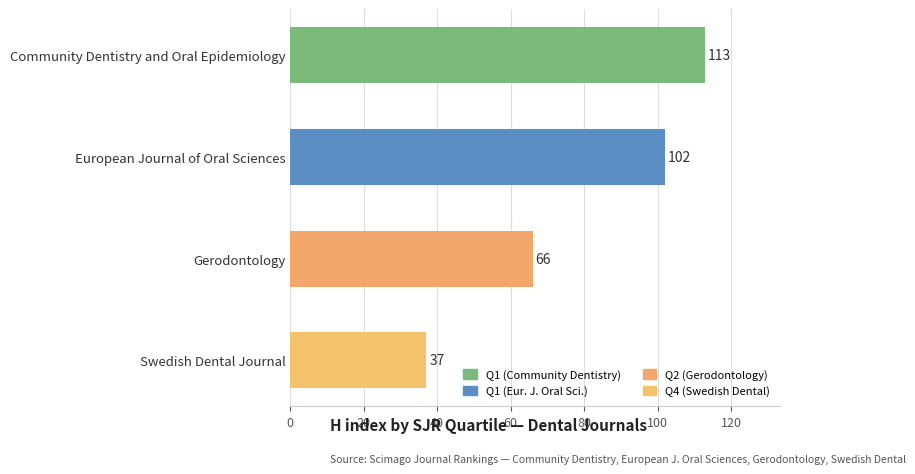

True or false: the data shows 160 at European Journal of Oral Sciences.

False